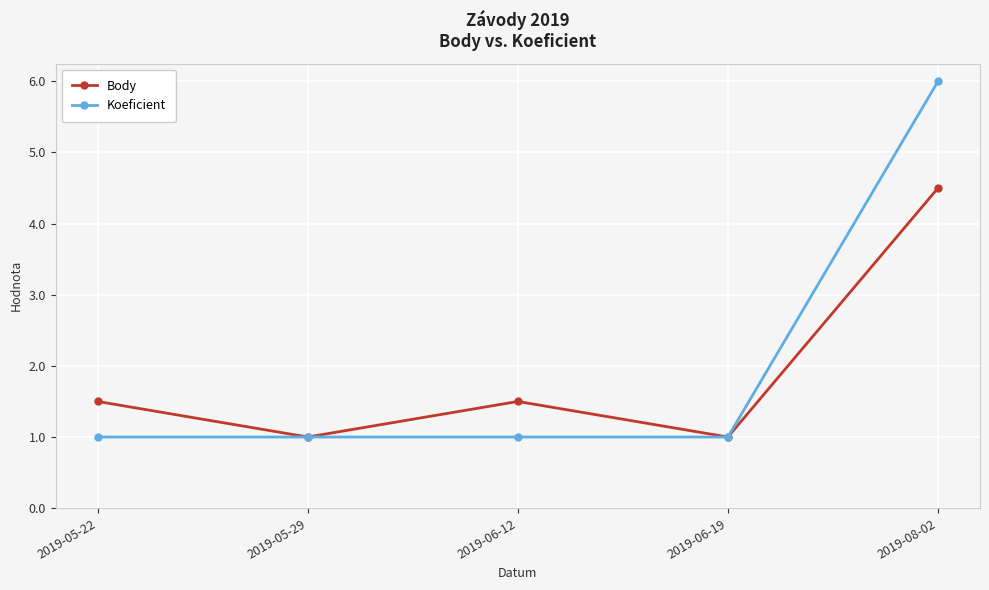

What is the minimum value shown in the chart?

1.0